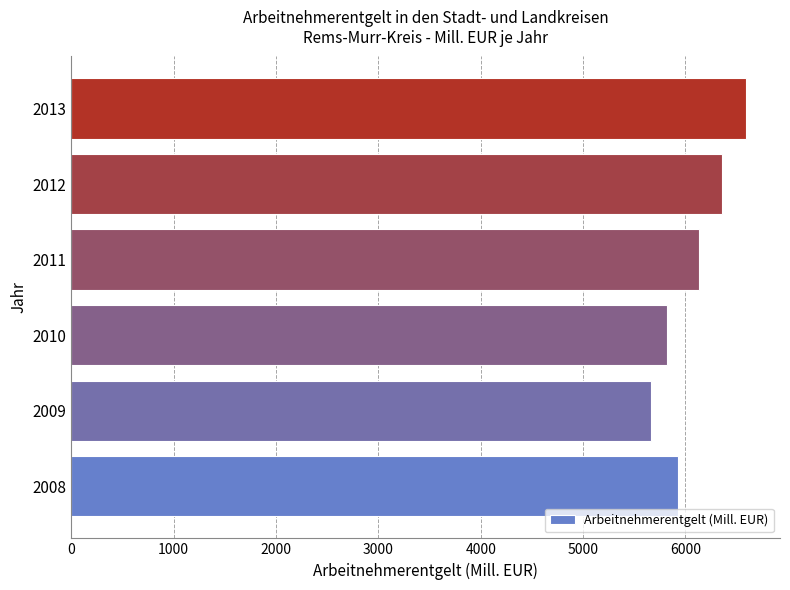

True or false: the data shows 6134.9 at 2011.

True